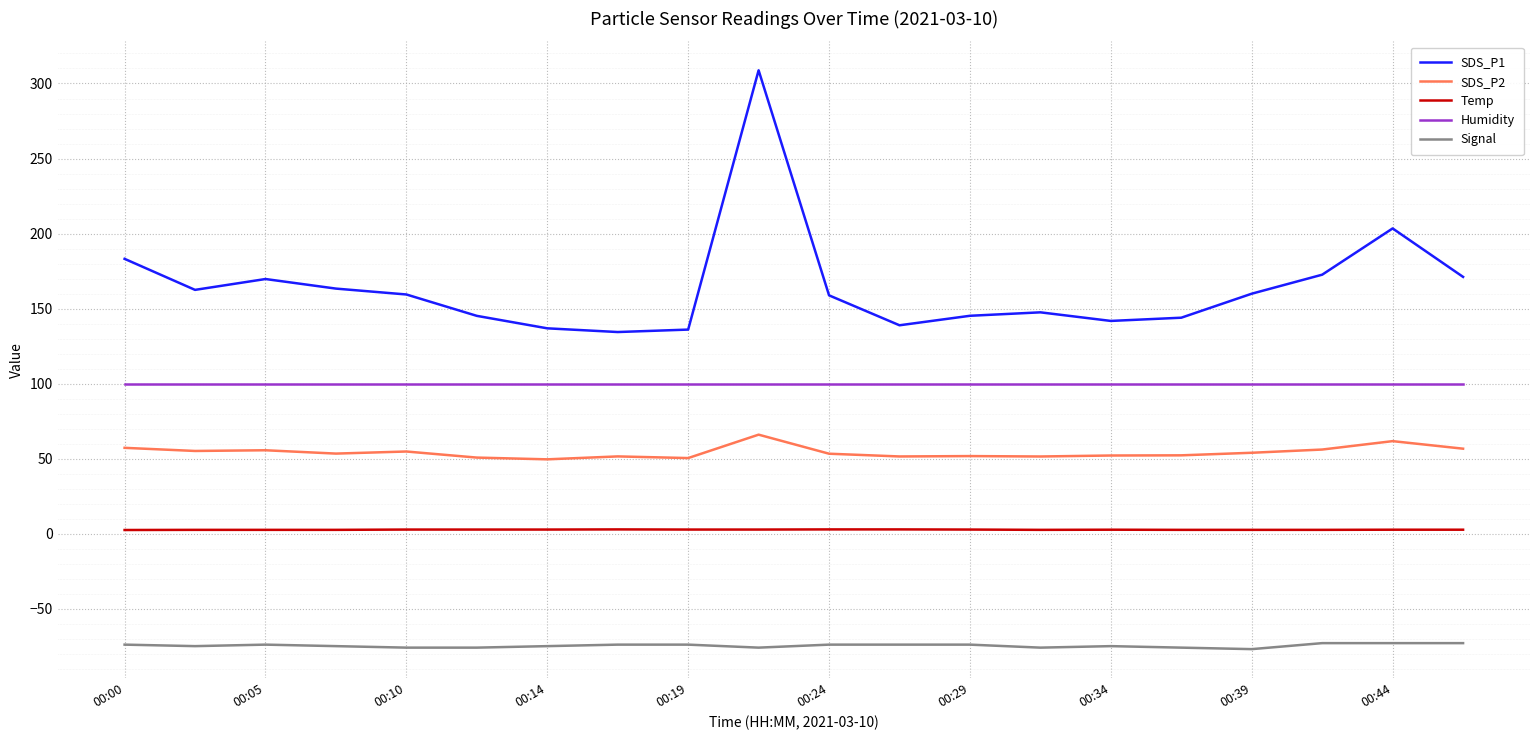

At how many categories does at least one series exceed 0?

20